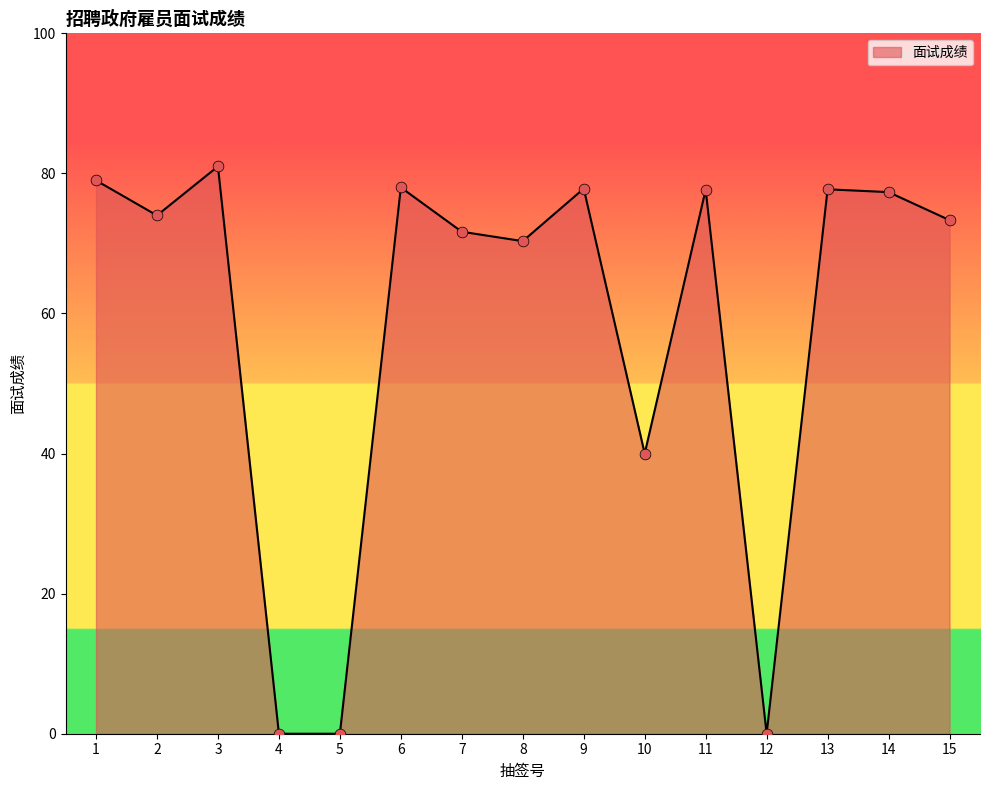

What is the change in value from 9 to 11?

-0.2